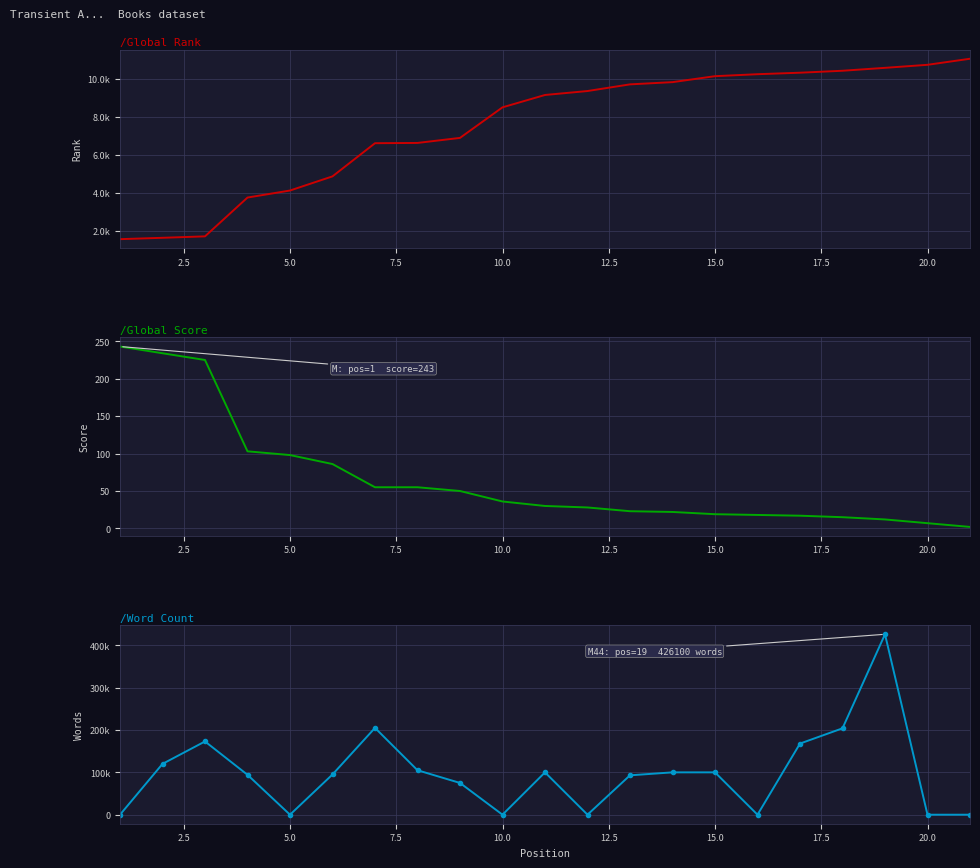

What is the average value of the /Global Score series?

66